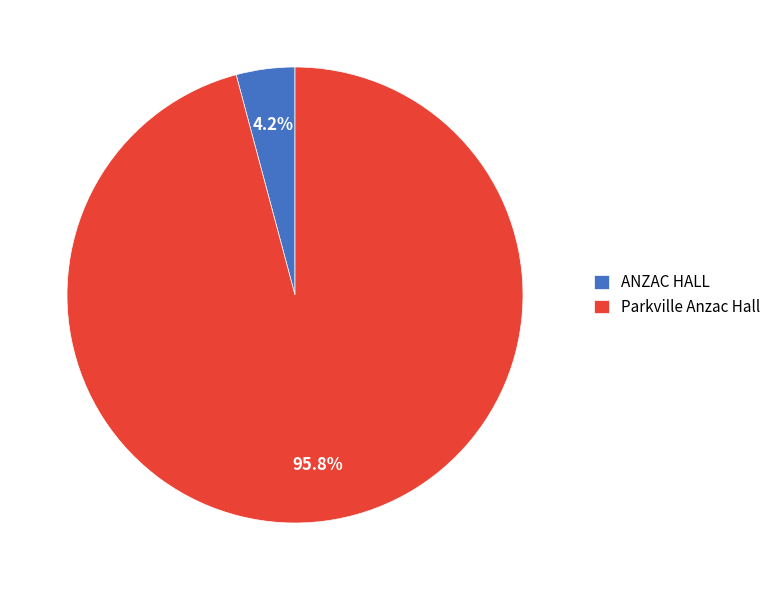

To the nearest percent, what is the difference between the largest and smallest slice percentages?

92%